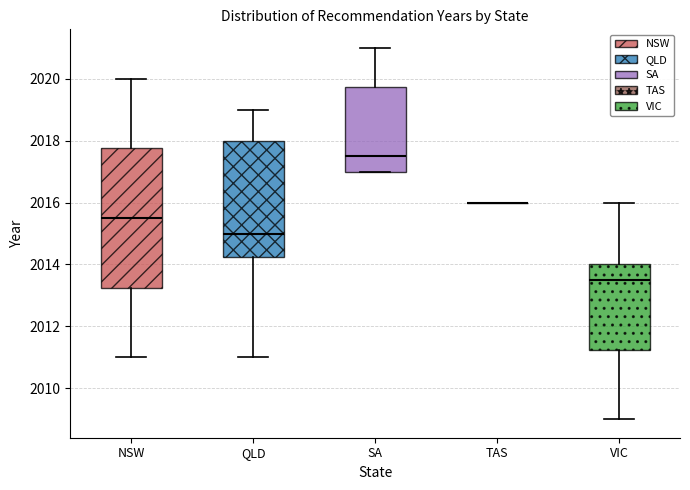

Reading left to right, read every box against the y-axis: the position of its median line, the range the box covers, and the ends of its whiskers. The values are not printed on the chart, so give them approximately, as read against the axis.

NSW: median 2015.6, box 2013.2 to 2017.8, whiskers 2011.0 to 2020.0
QLD: median 2015.0, box 2014.2 to 2018.0, whiskers 2011.0 to 2019.0
SA: median 2017.6, box 2017.0 to 2019.8, whiskers 2017.0 to 2021.0
TAS: box collapsed to a line at 2016.0, whiskers 2016.0 to 2016.0
VIC: median 2013.6, box 2011.2 to 2014.0, whiskers 2009.0 to 2016.0